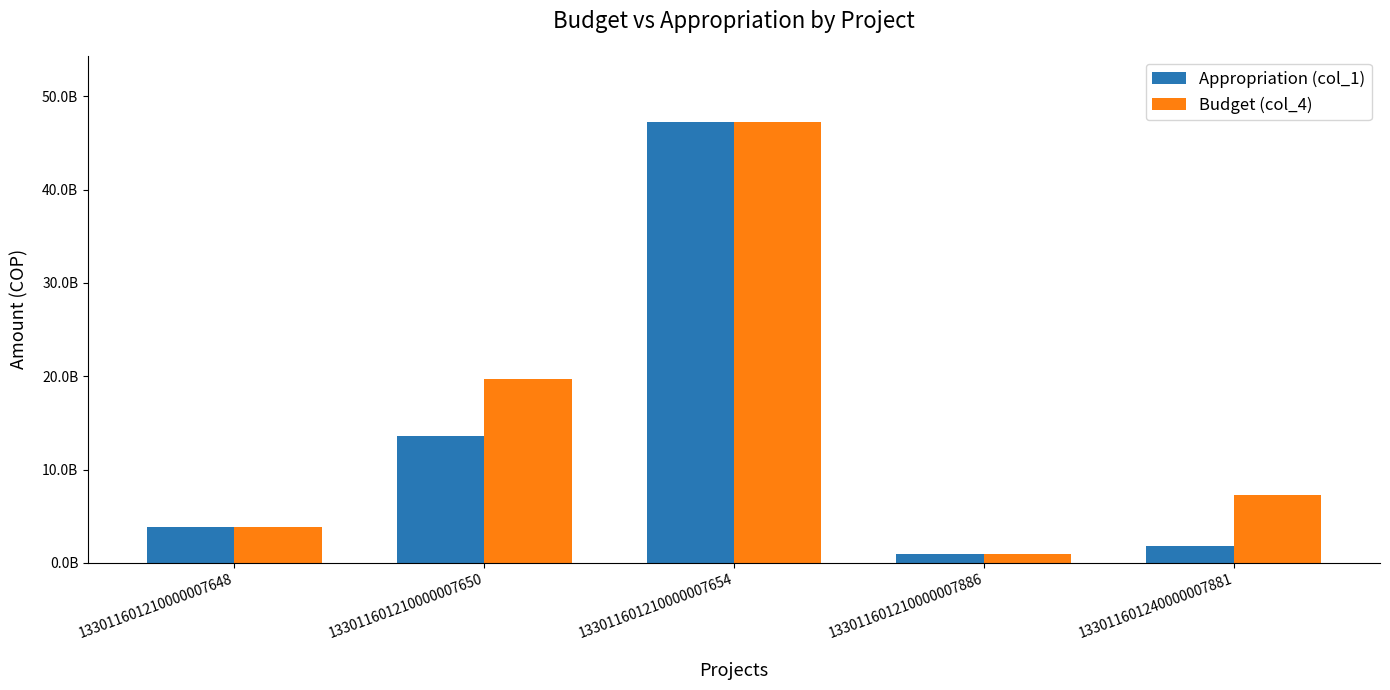

Rank the categories by Appropriation (col_1) value from highest to lowest.

133011601210000007654, 133011601210000007650, 133011601210000007648, 133011601240000007881, 133011601210000007886